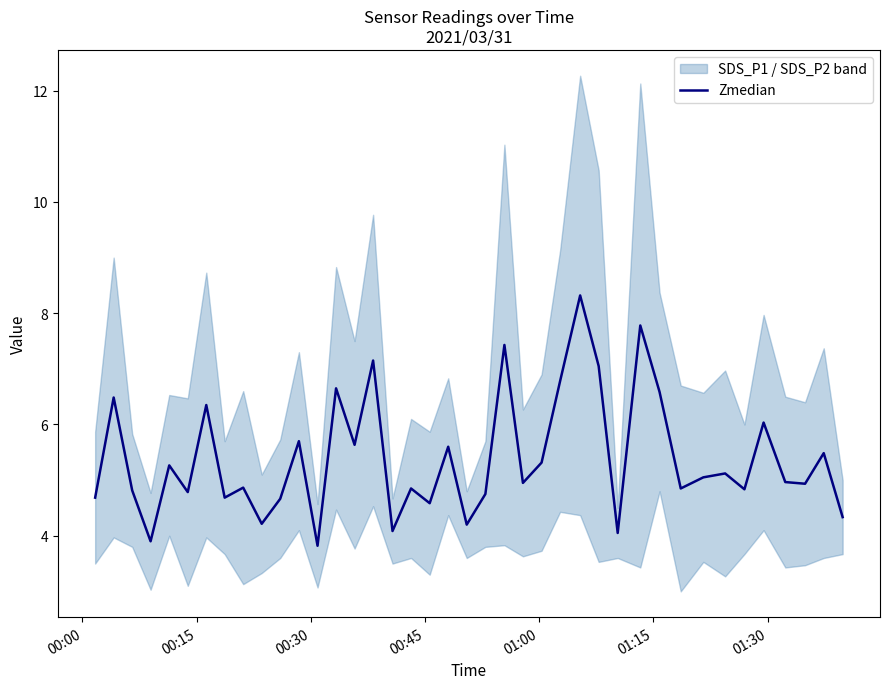

What is the lowest value of the Zmedian series?

3.8